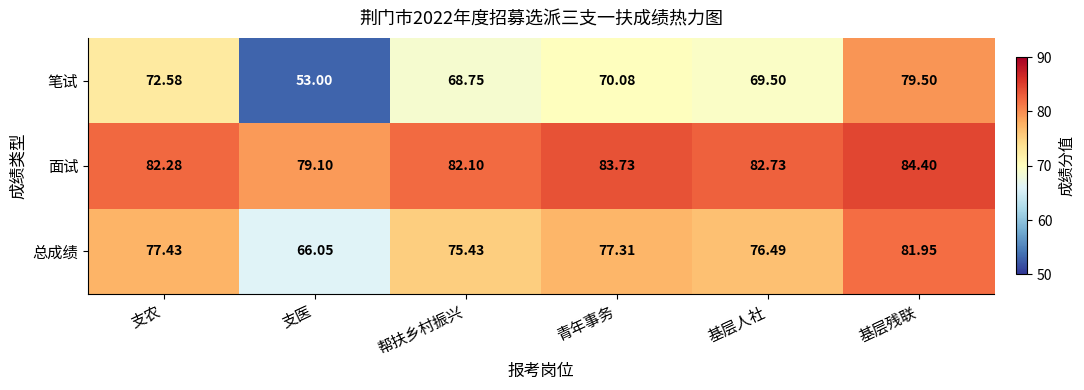

Which category has the lowest value across all series?

支医